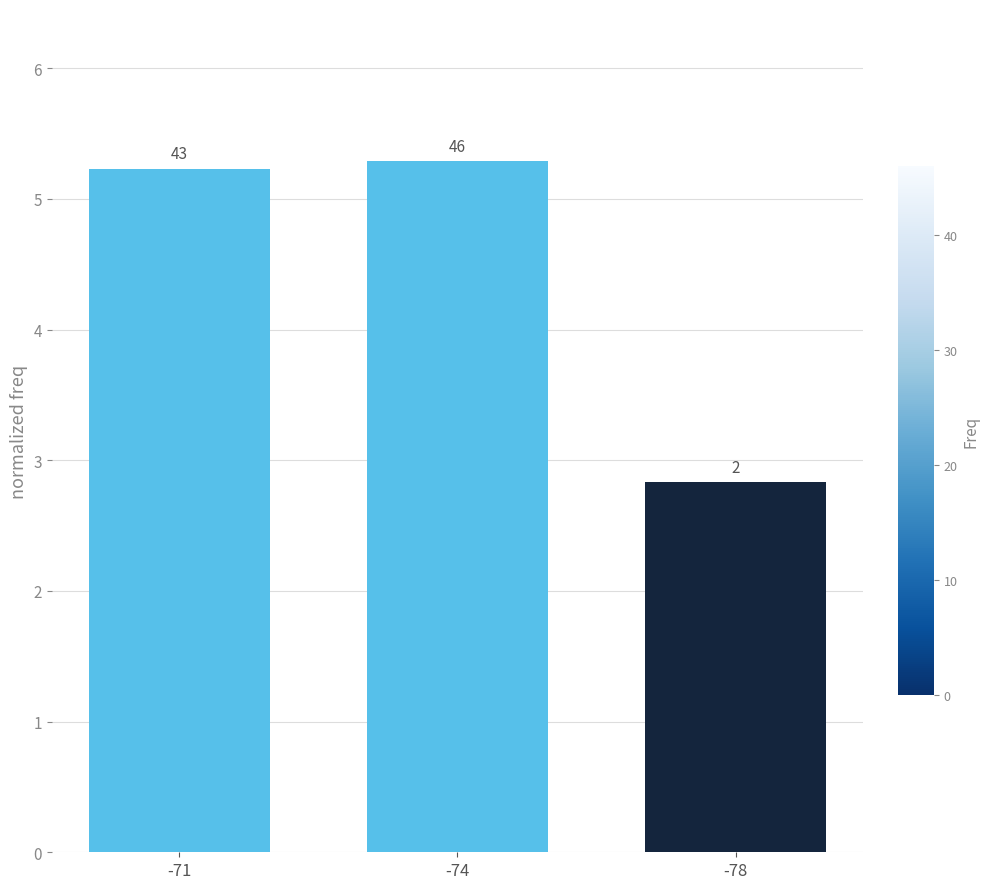

Are the bars grouped side by side (vs. stacked)?

No